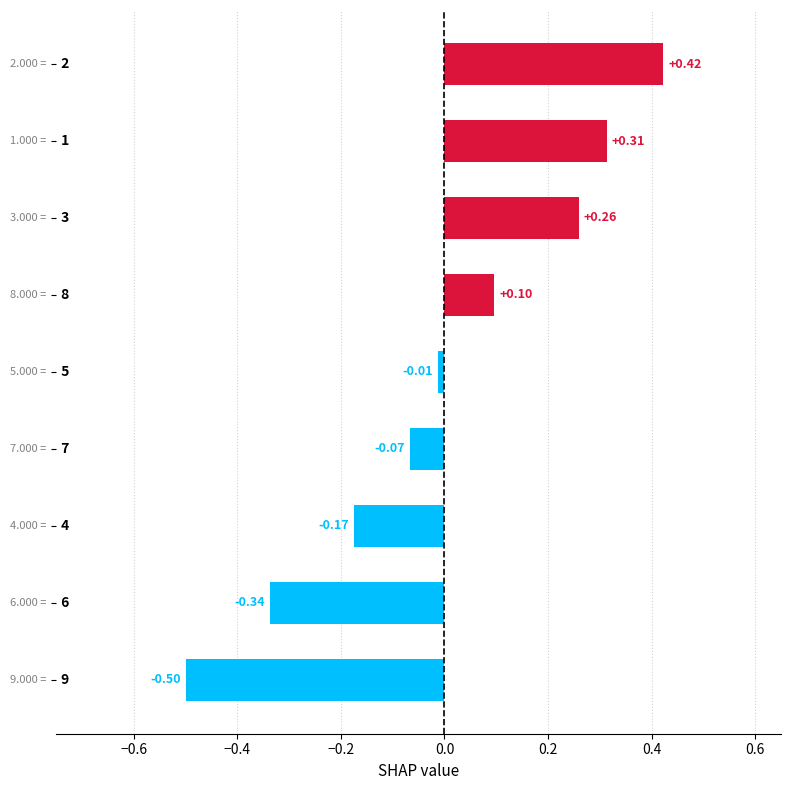

What is the difference between the second highest and minimum values?

0.8